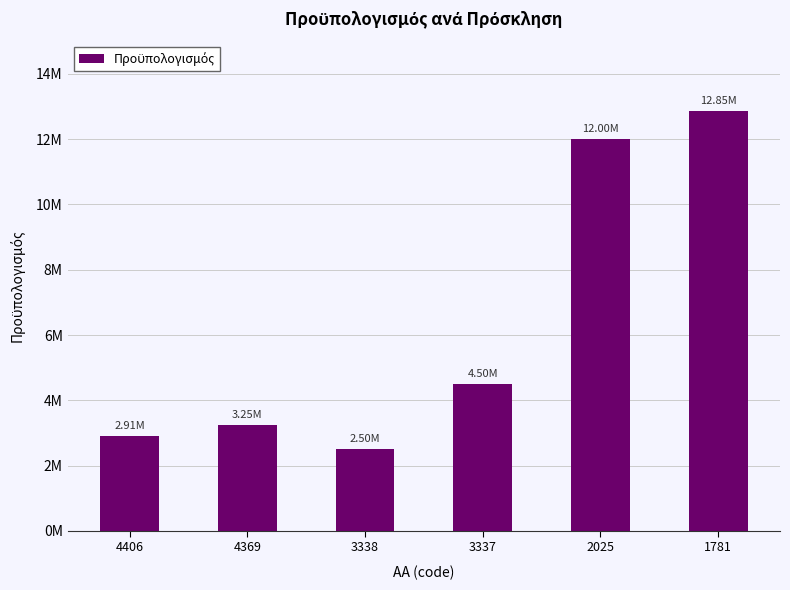

At which category does the chart reach its peak across all series?

1781